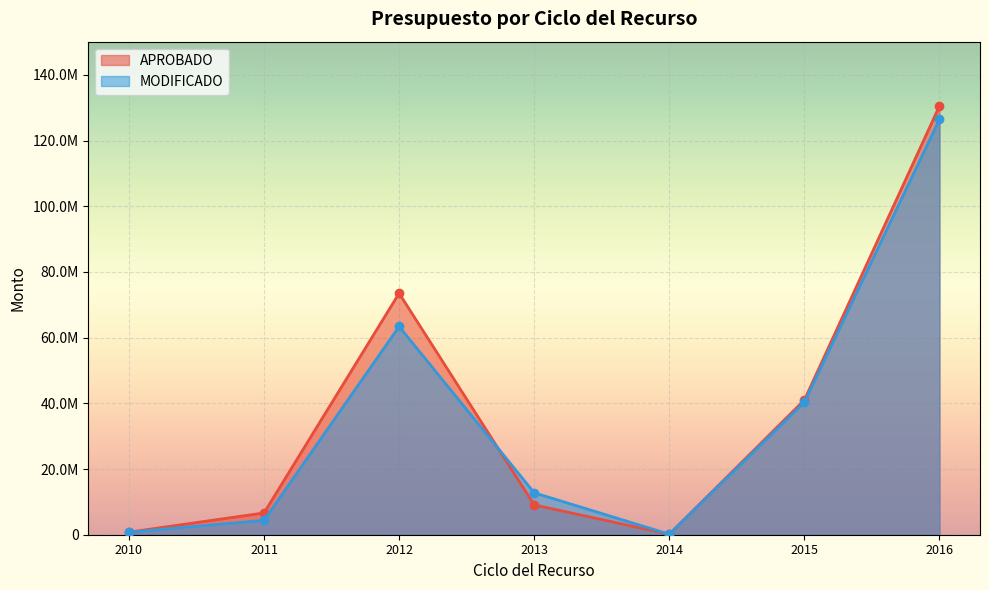

The value of APROBADO at 2012 is 47137642.8. True or false?

False